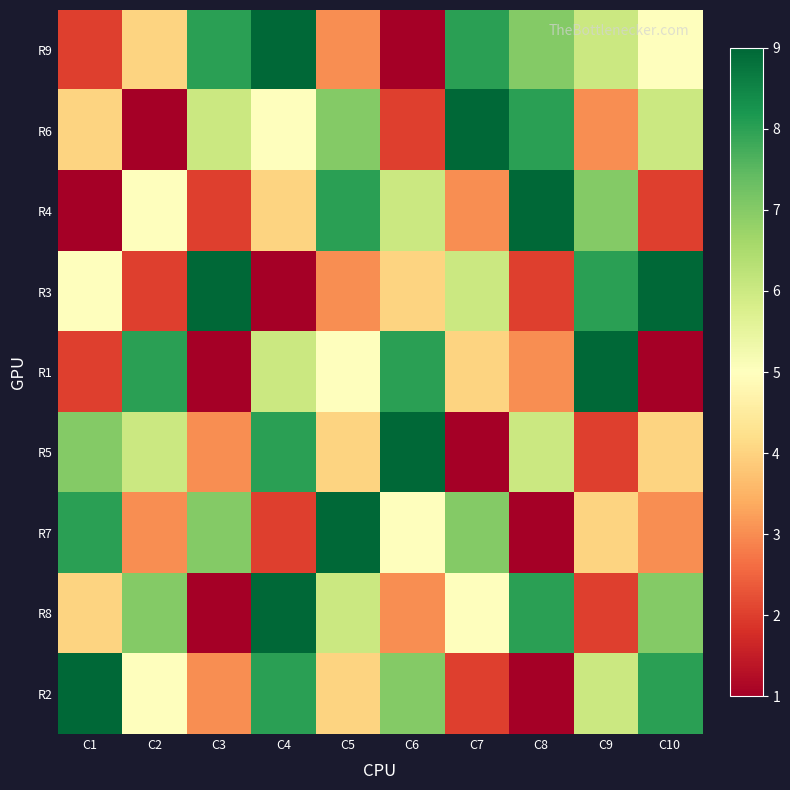

What is the difference between the highest and lowest values at C8?

8